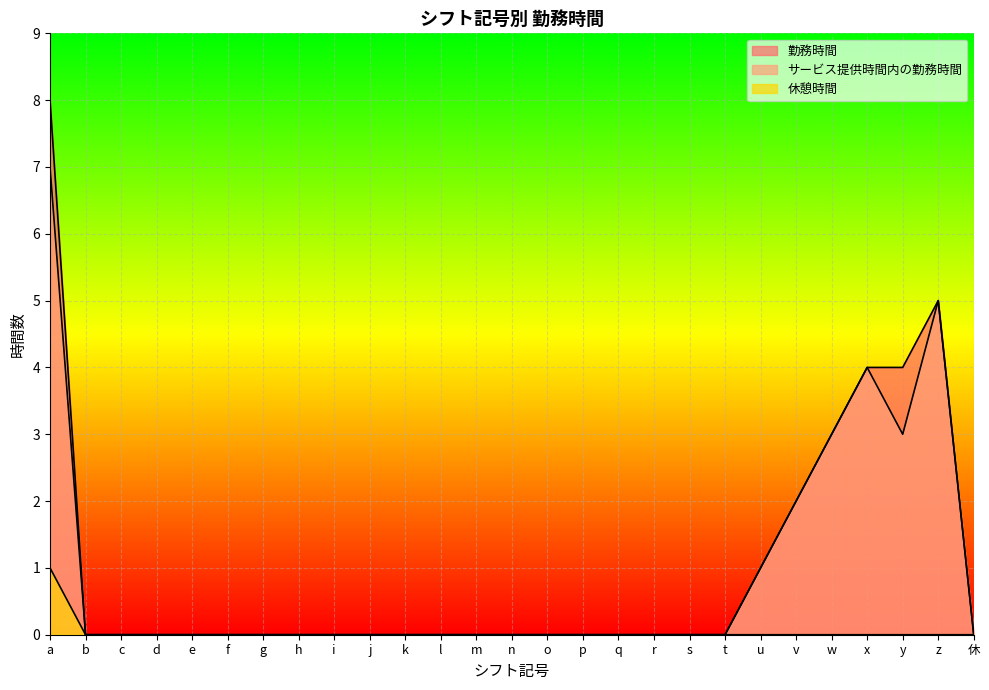

True or false: 勤務時間 has more than 1 points higher than both neighbors.

False